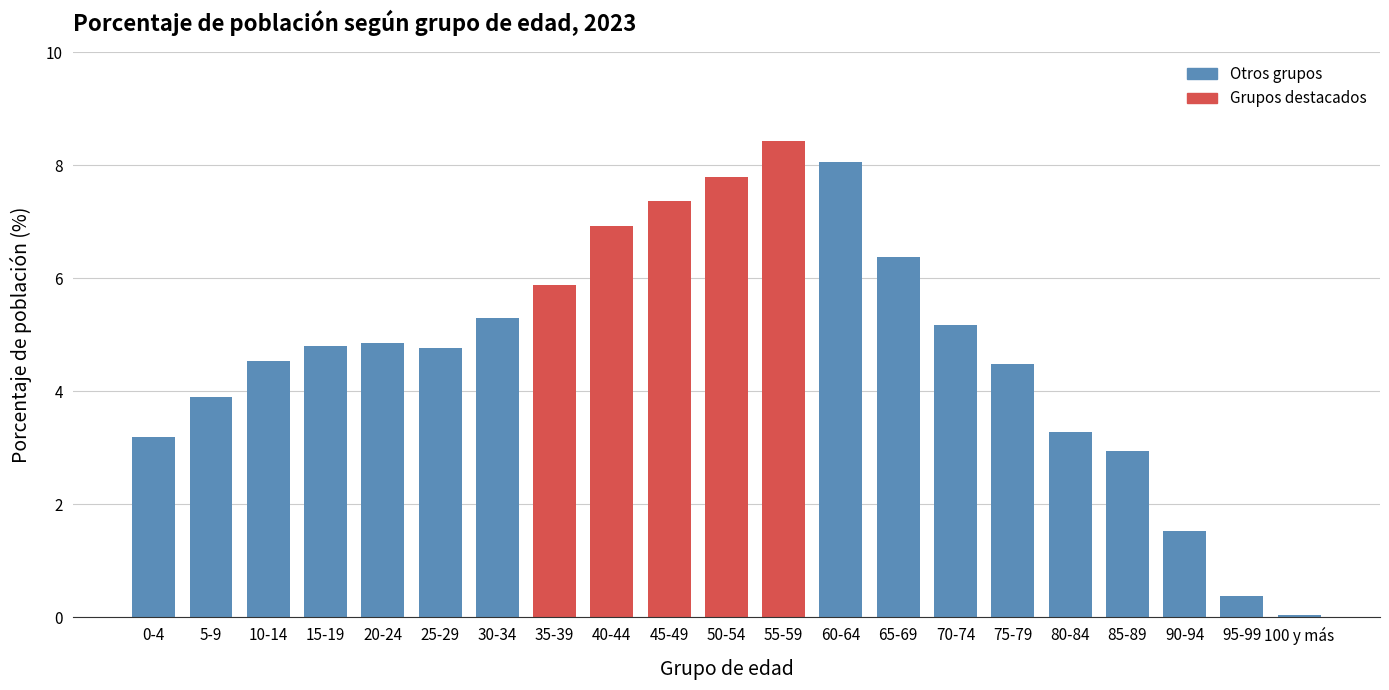

What is the approximate value at 65-69?

6.4